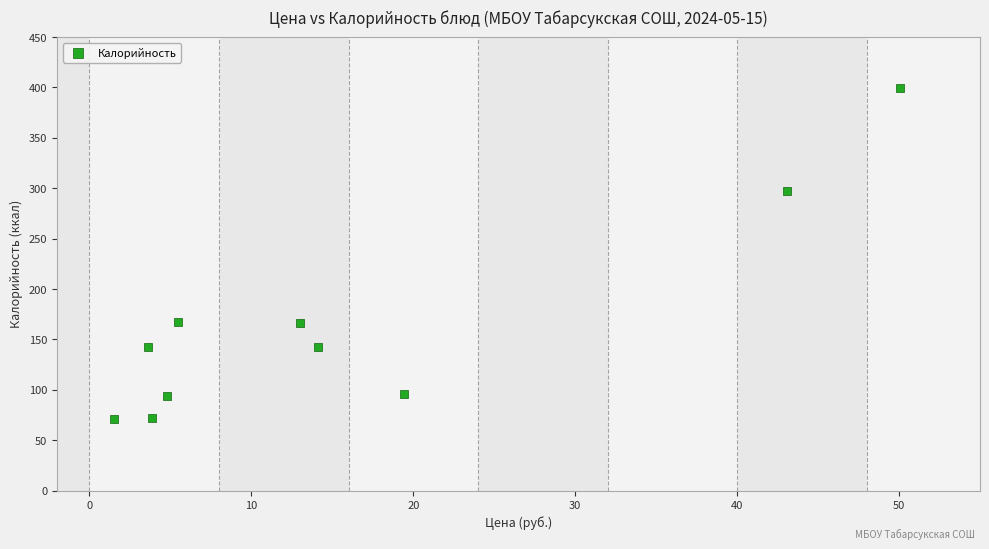

What Y value in the scatter plot is closest to 235?

297.4